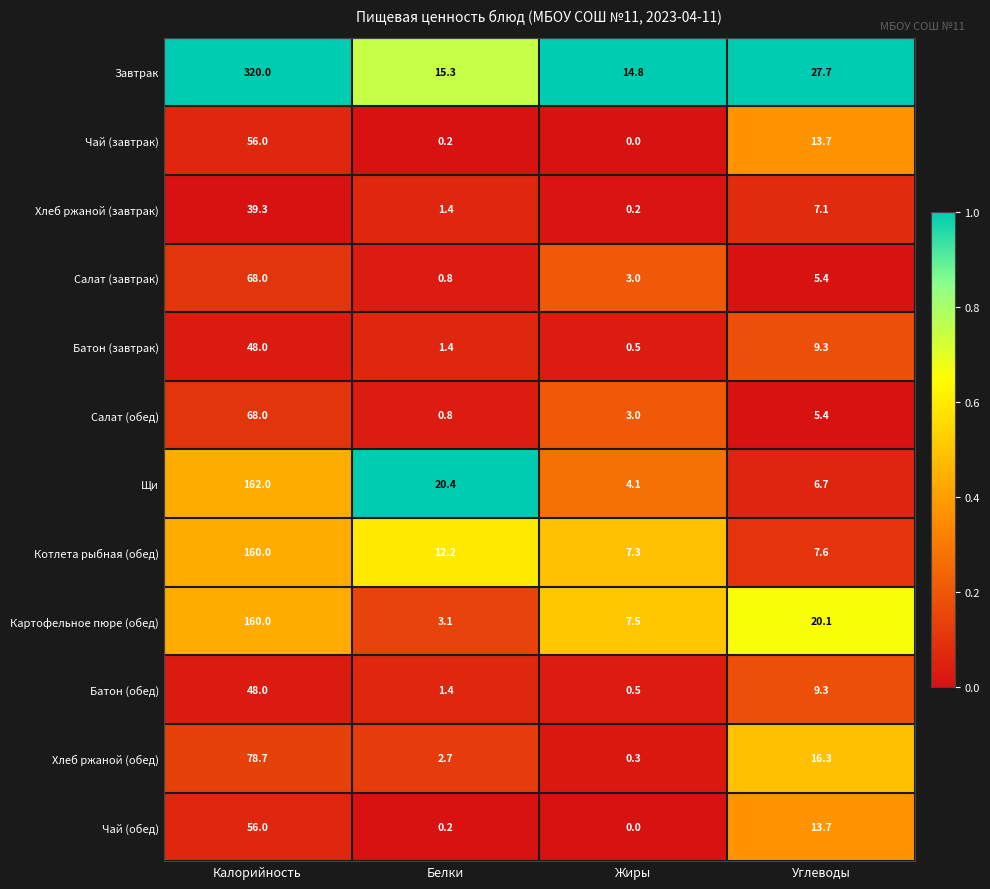

List the labels in order of Батон (завтрак) value, smallest first.

Жиры, Белки, Углеводы, Калорийность